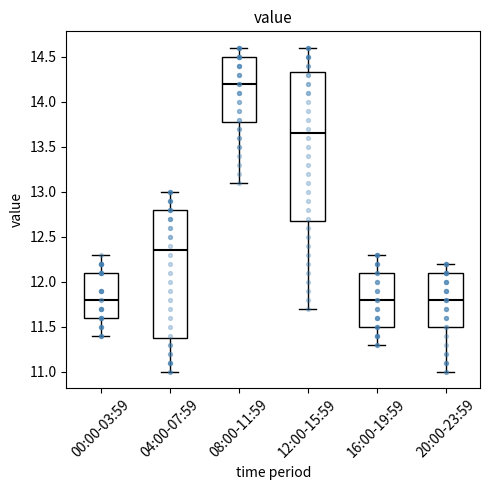

Reading left to right, read every box against the y-axis: the position of its median line, the range the box covers, and the ends of its whiskers. The values are not printed on the chart, so give them approximately, as read against the axis.

00:00-03:59: median 11.80, box 11.60 to 12.10, whiskers 11.40 to 12.30
04:00-07:59: median 12.35, box 11.40 to 12.80, whiskers 11.00 to 13.00
08:00-11:59: median 14.20, box 13.80 to 14.50, whiskers 13.10 to 14.60
12:00-15:59: median 13.65, box 12.70 to 14.35, whiskers 11.70 to 14.60
16:00-19:59: median 11.80, box 11.50 to 12.10, whiskers 11.30 to 12.30
20:00-23:59: median 11.80, box 11.50 to 12.10, whiskers 11.00 to 12.20